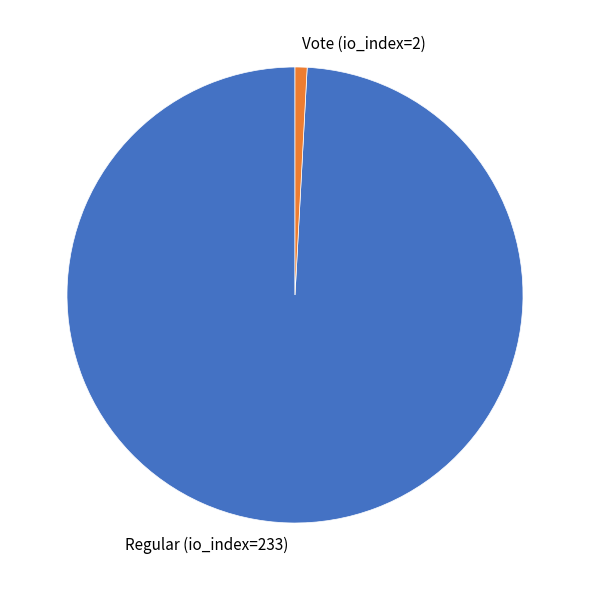

The Regular (io_index=233) slice represents 89% of the pie. True or false?

False